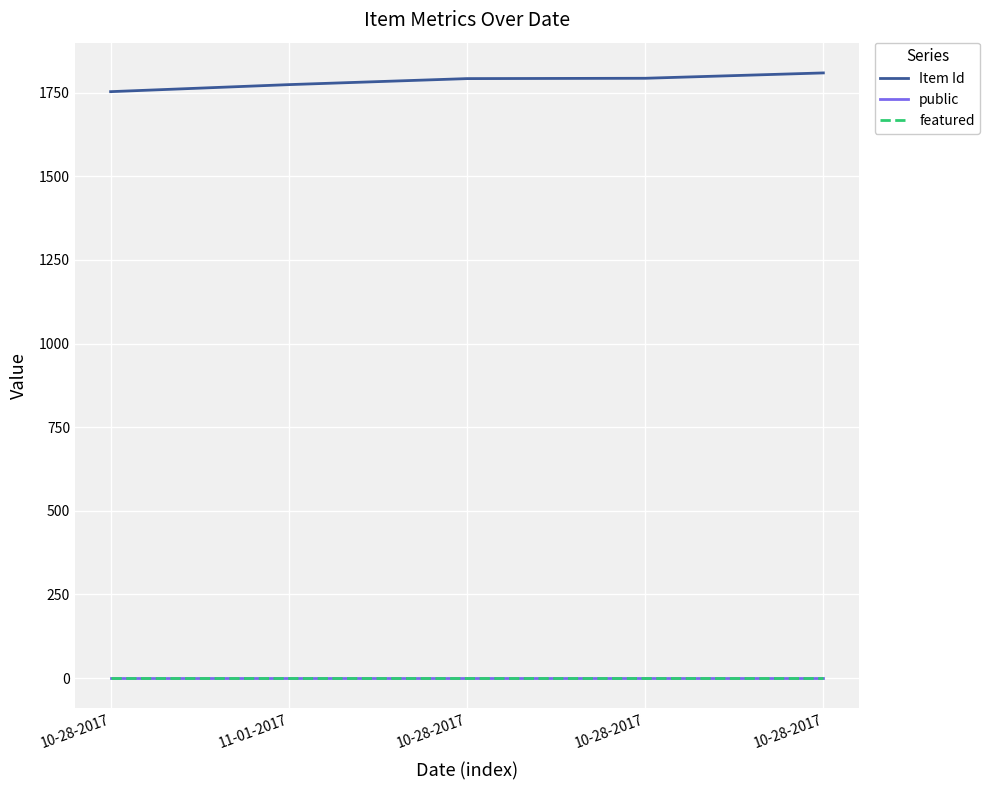

Which series has the largest total across all categories?

Item Id